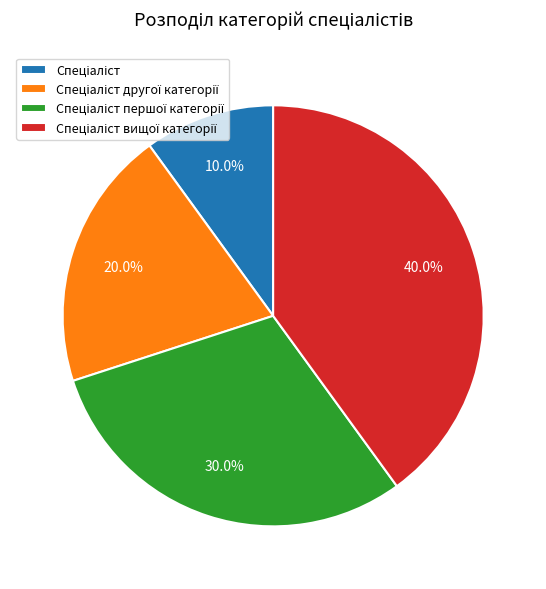

How many slices are in this pie chart?

4